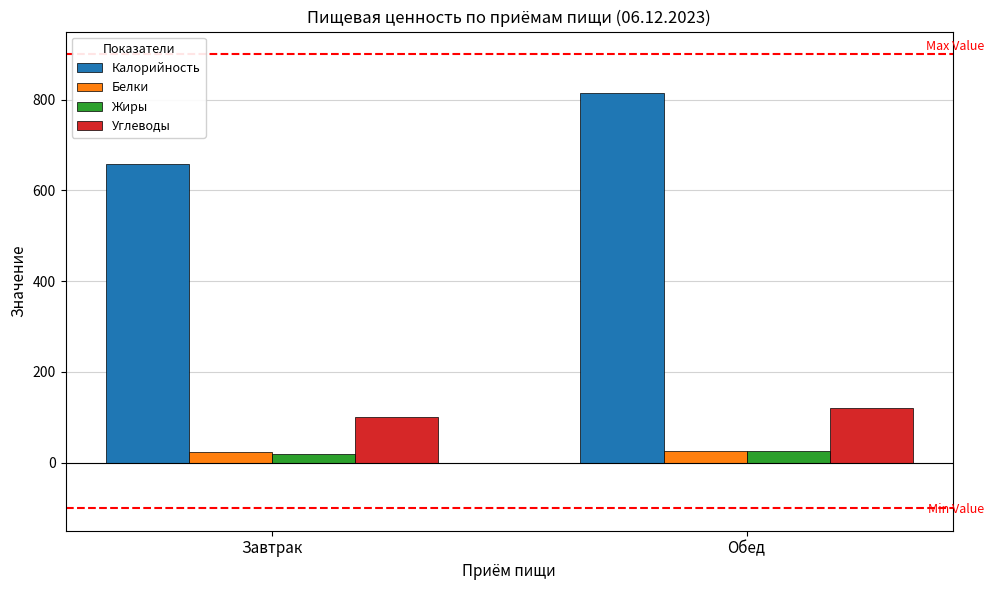

True or false: Белки has a value of 25.0 at Обед.

True